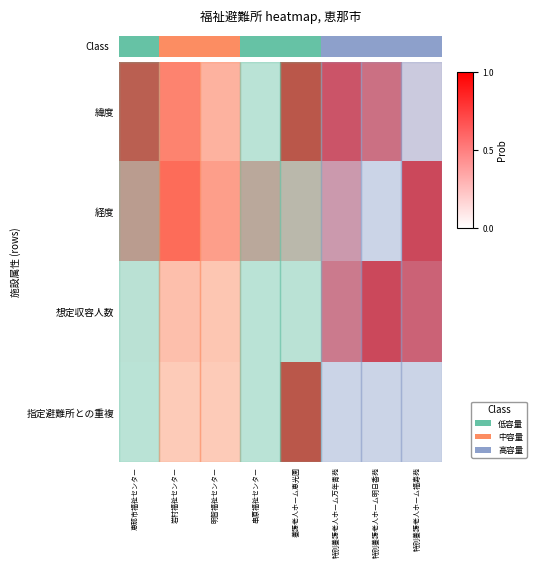

Reading right to left, what are all the values shown in this chart?

緯度: 特別養護老人ホーム福寿苑=0.1	特別養護老人ホーム明日香苑=0.7	特別養護老人ホーム万年青苑=0.9	養護老人ホーム恵光園=1.0	串原福祉センター=0.0	明智福祉センター=0.2	岩村福祉センター=0.5	恵那市福祉センター=0.9
経度: 特別養護老人ホーム福寿苑=1.0	特別養護老人ホーム明日香苑=0.0	特別養護老人ホーム万年青苑=0.4	養護老人ホーム恵光園=0.3	串原福祉センター=0.4	明智福祉センター=0.3	岩村福祉センター=0.7	恵那市福祉センター=0.5
想定収容人数: 特別養護老人ホーム福寿苑=0.8	特別養護老人ホーム明日香苑=1.0	特別養護老人ホーム万年青苑=0.6	養護老人ホーム恵光園=0.0	串原福祉センター=0.0	明智福祉センター=0.0	岩村福祉センター=0.1	恵那市福祉センター=0.0
指定避難所との重複: 特別養護老人ホーム福寿苑=0.0	特別養護老人ホーム明日香苑=0.0	特別養護老人ホーム万年青苑=0.0	養護老人ホーム恵光園=1.0	串原福祉センター=0.0	明智福祉センター=0.0	岩村福祉センター=0.0	恵那市福祉センター=0.0